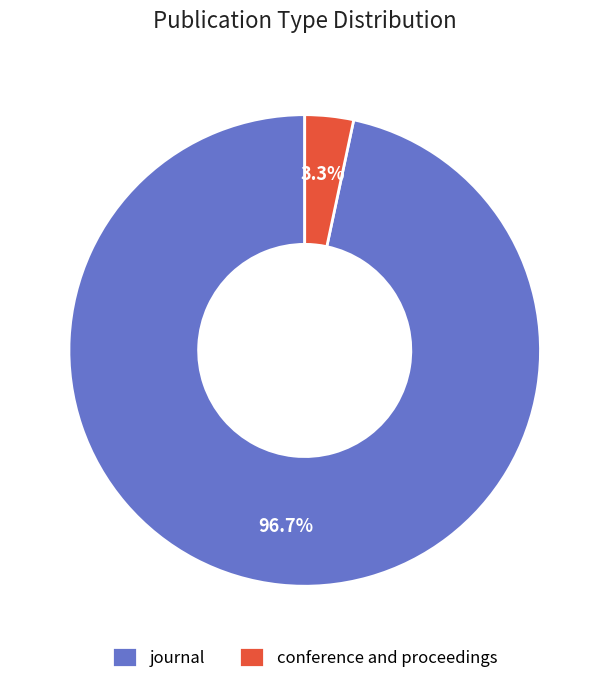

What percentage is NOT represented by conference and proceedings?

96.7%